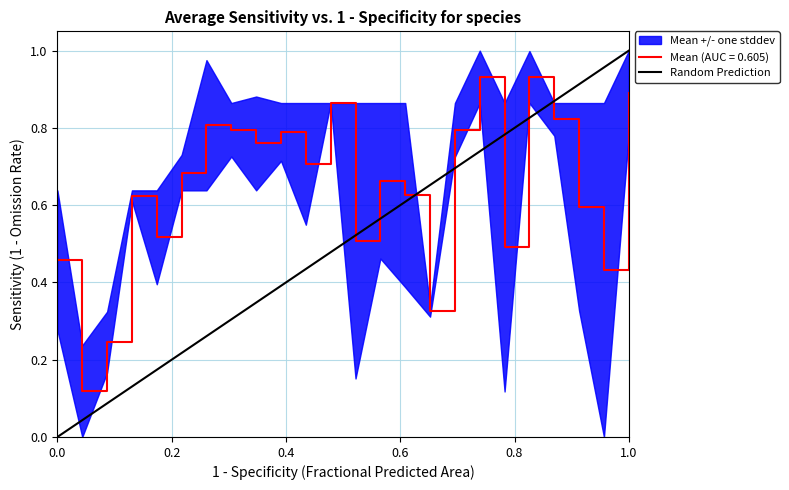

The Mean (AUC = 0.605) series shows 0.9 at 1.0. True or false?

True